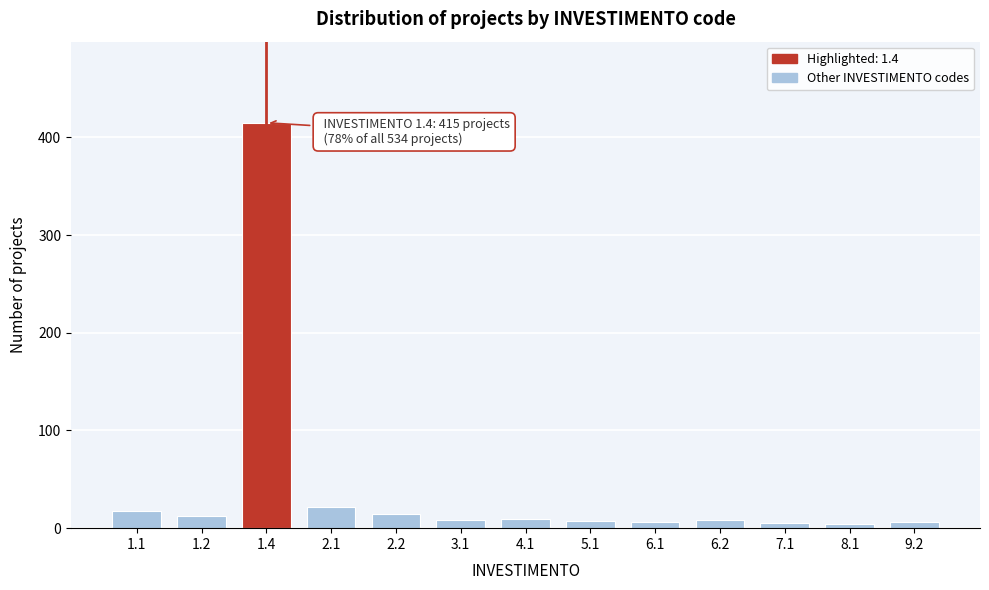

What is the maximum value shown in the chart?

415